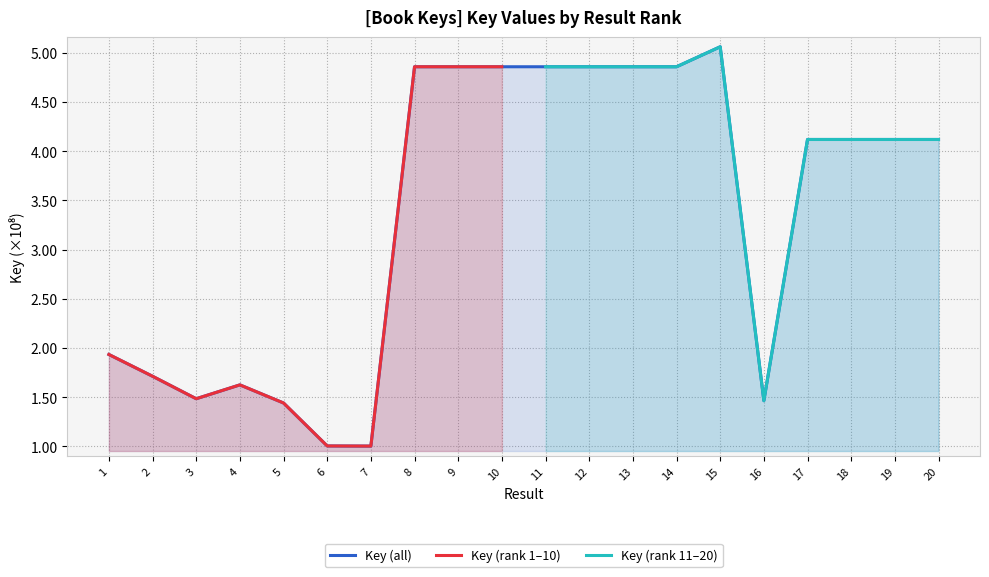

List the labels in order of value, largest first.

15, 8, 9, 10, 11, 12, 13, 14, 18, 19, 17, 20, 1, 2, 4, 3, 16, 5, 6, 7